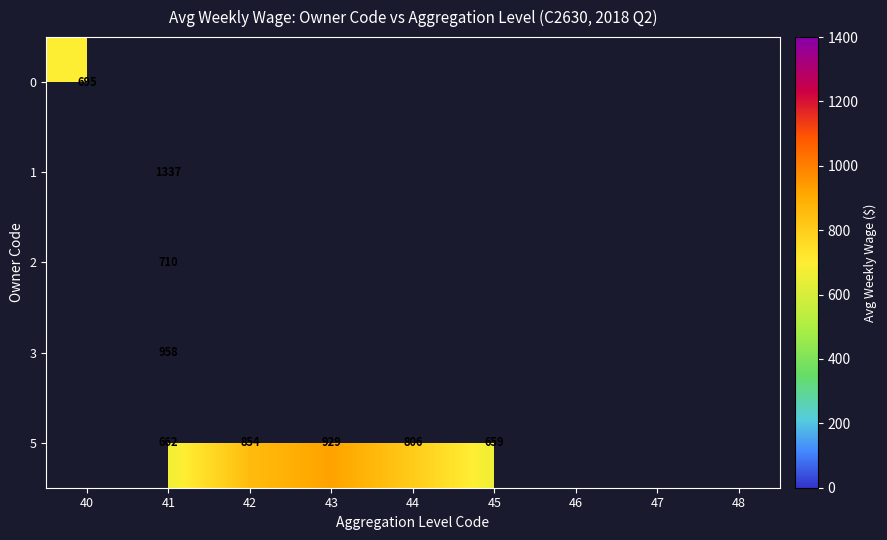

The value of 3 at 41 is 958. True or false?

True